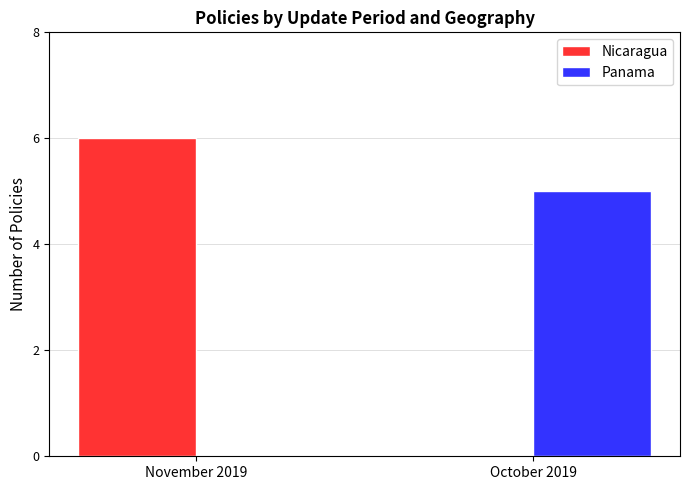

Does the chart contain stacked bars?

No